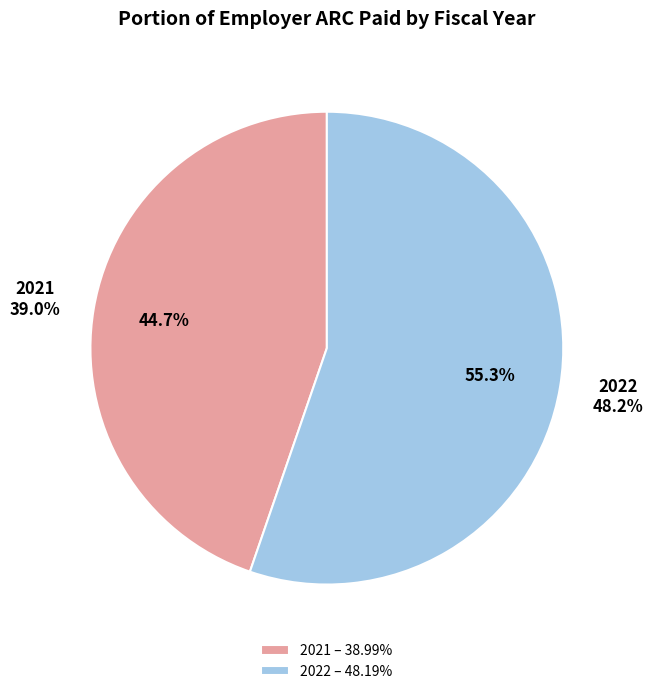

To the nearest percent, what portion does 2021 represent?

45%